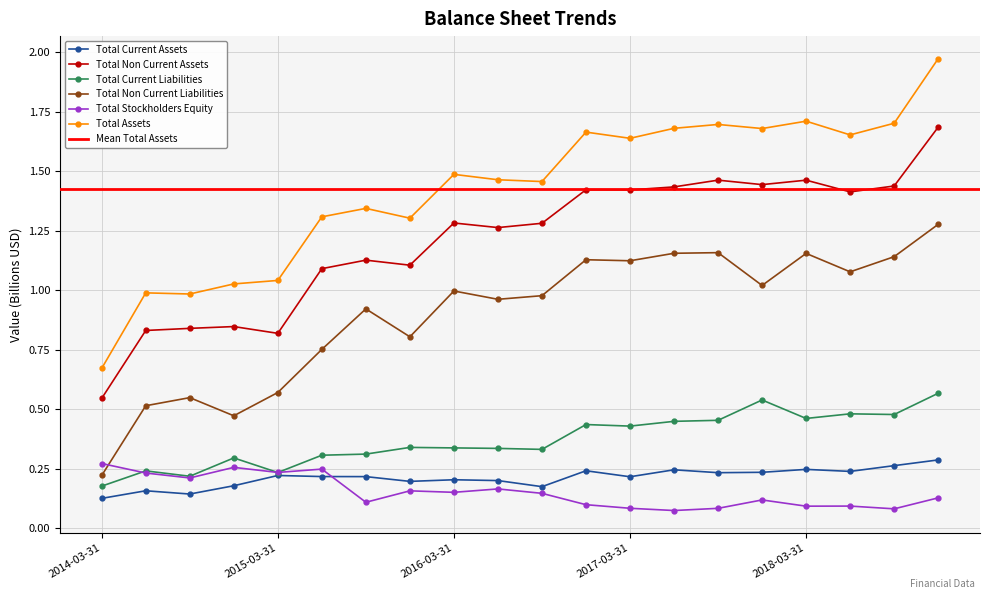

True or false: Total Current Liabilities and Total Non Current Assets cross at least once.

False